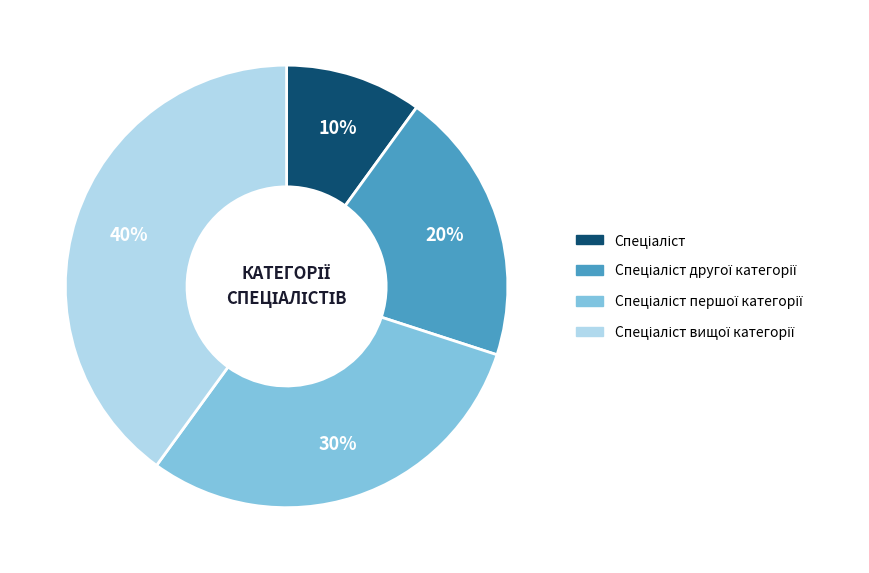

To the nearest percent, what is the average slice percentage?

25%